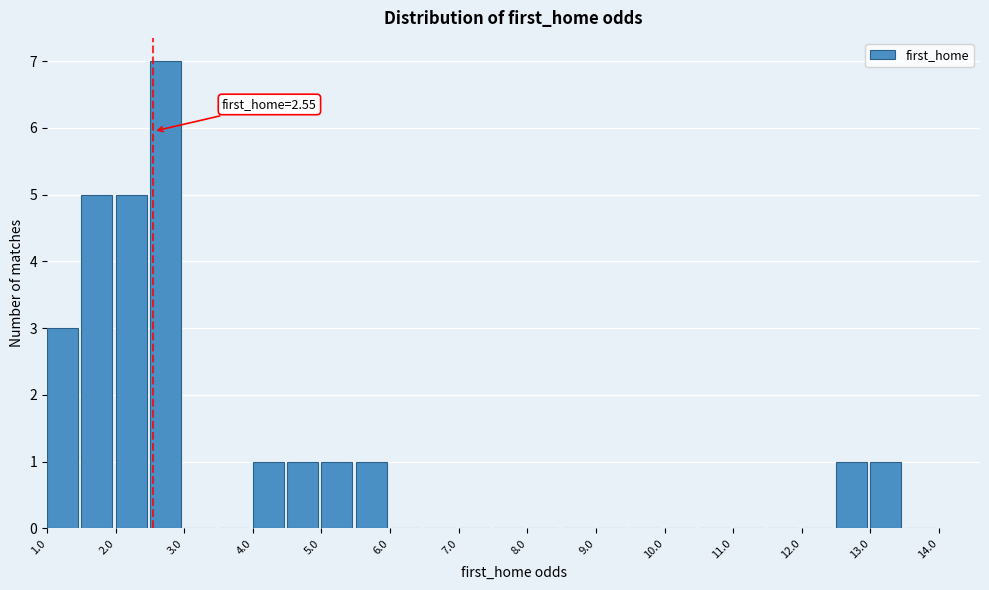

Over which range of the x-axis is the bar tallest?

2.5 to 3.0